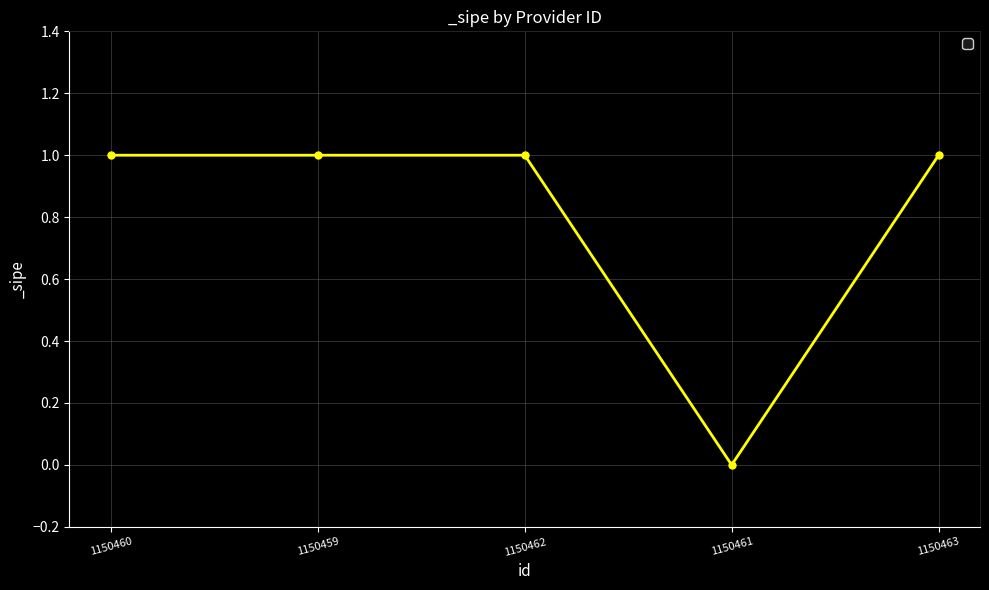

What is the value of the 1st point from the left?

1